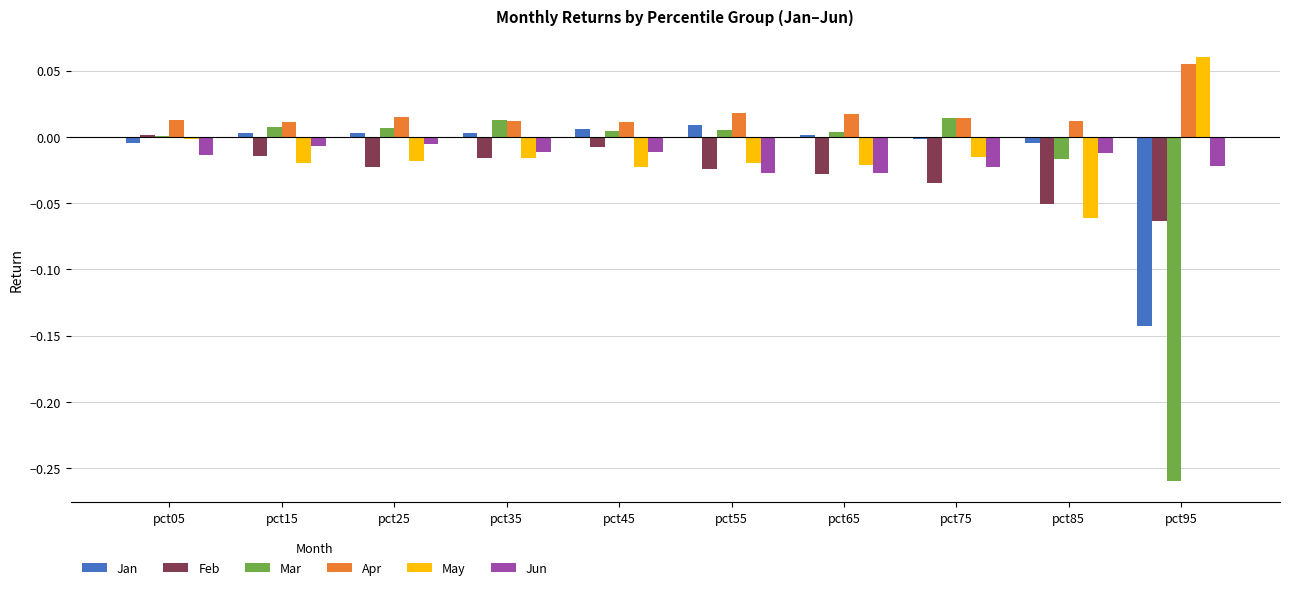

The Apr series shows 0.0 at pct65. True or false?

True